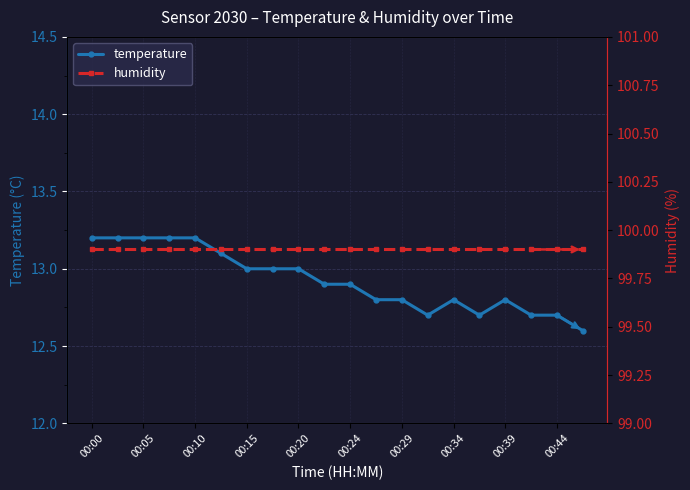

True or false: humidity and temperature intersect in this chart.

False